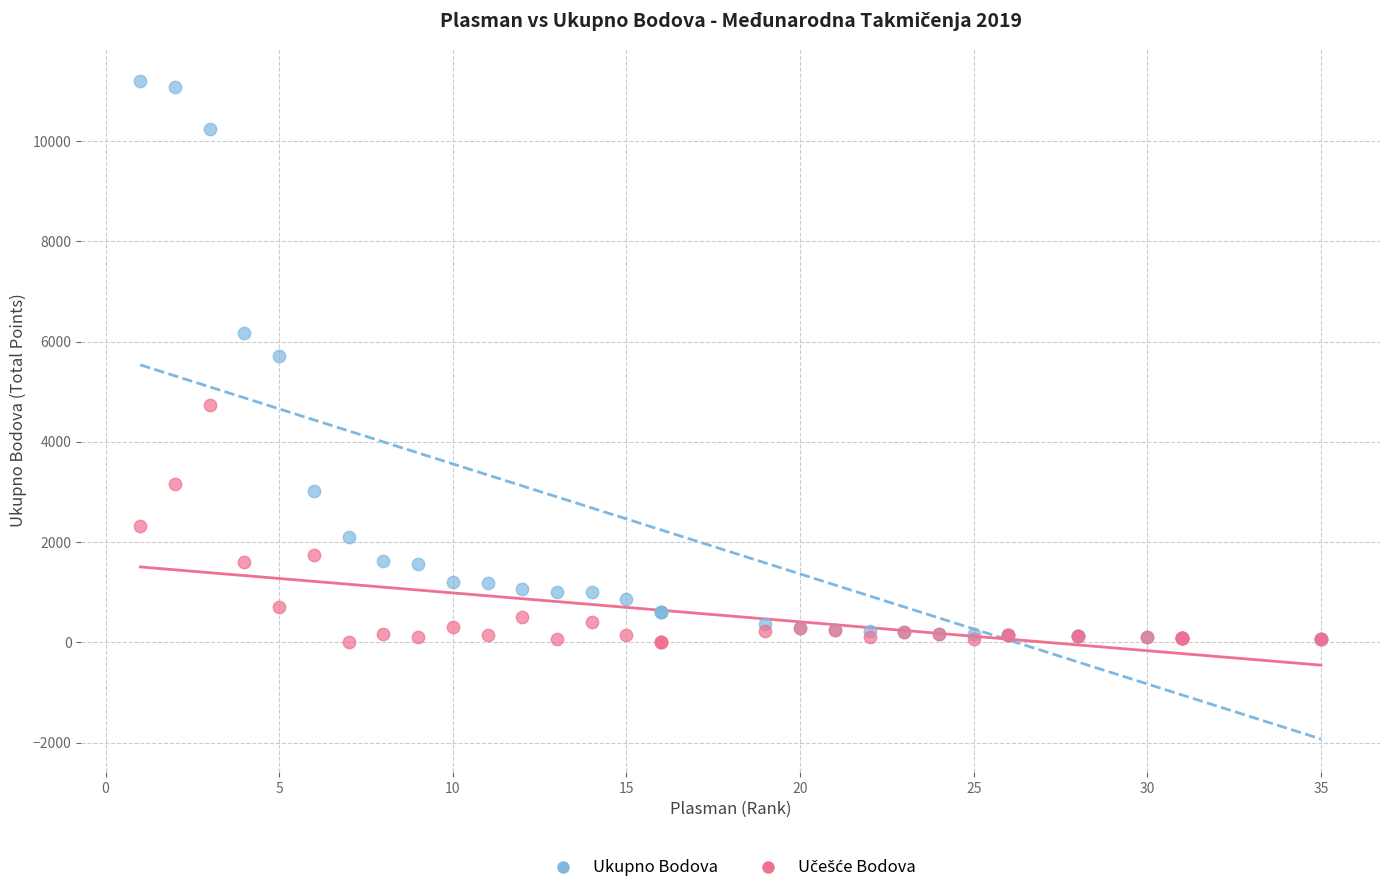

Which series has the largest Y range (max minus min)?

Ukupno Bodova